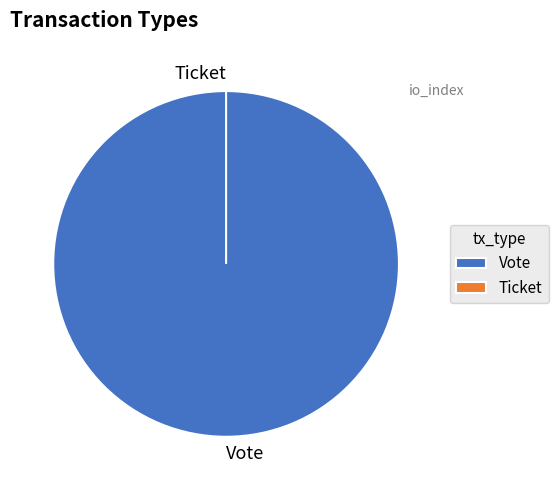

Rank the categories by value from lowest to highest.

Ticket, Vote